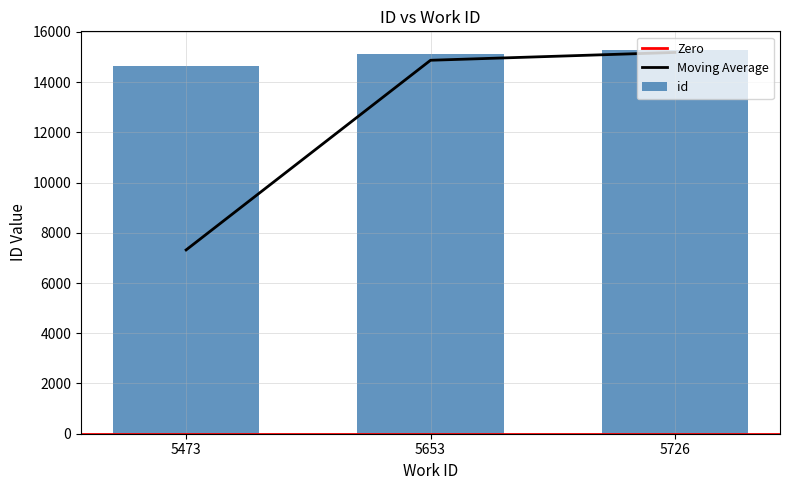

Is it true that the value at 5653 is 3641?

False